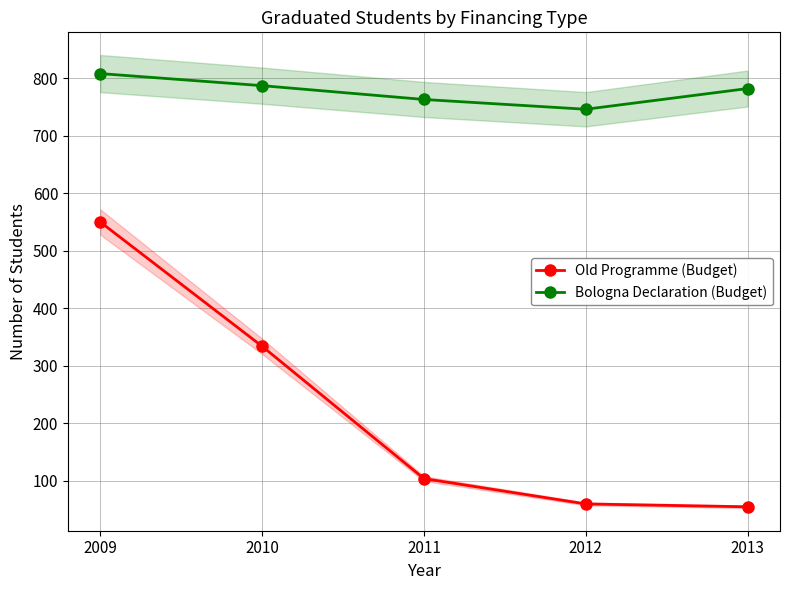

True or false: Bologna Declaration (Budget) and Old Programme (Budget) cross at least once.

False